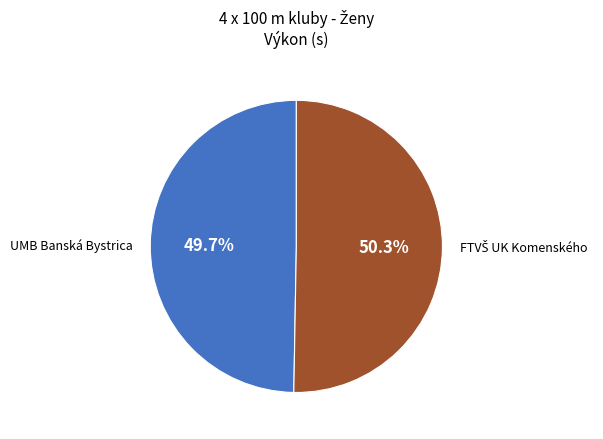

Is there any slice that represents more than half of the pie?

Yes